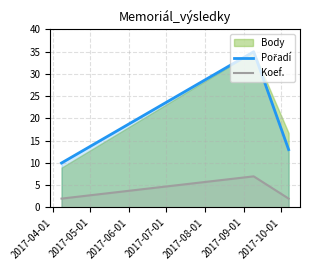

What is the highest value of the Koef. series?

7